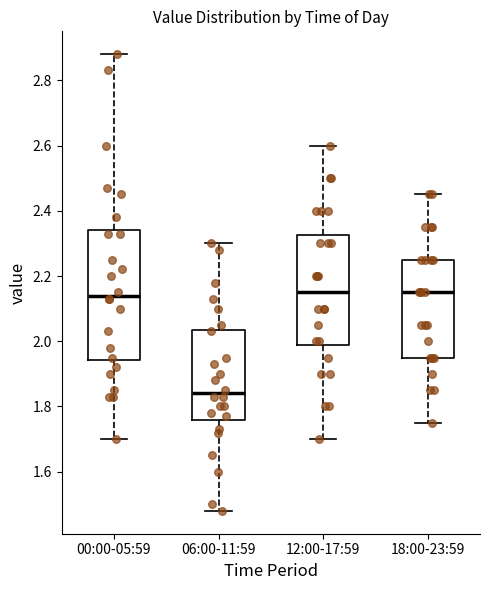

Reading left to right, transcribe this box plot: for each box, give where its median line is, the range the box spans, and where its two whiskers end, as read against the y-axis. The values are not printed on the chart, so give them approximately, as read against the axis.

00:00-05:59: median 2.14, box 1.94 to 2.34, whiskers 1.70 to 2.88
06:00-11:59: median 1.84, box 1.76 to 2.04, whiskers 1.48 to 2.30
12:00-17:59: median 2.16, box 1.98 to 2.32, whiskers 1.70 to 2.60
18:00-23:59: median 2.16, box 1.96 to 2.26, whiskers 1.76 to 2.46